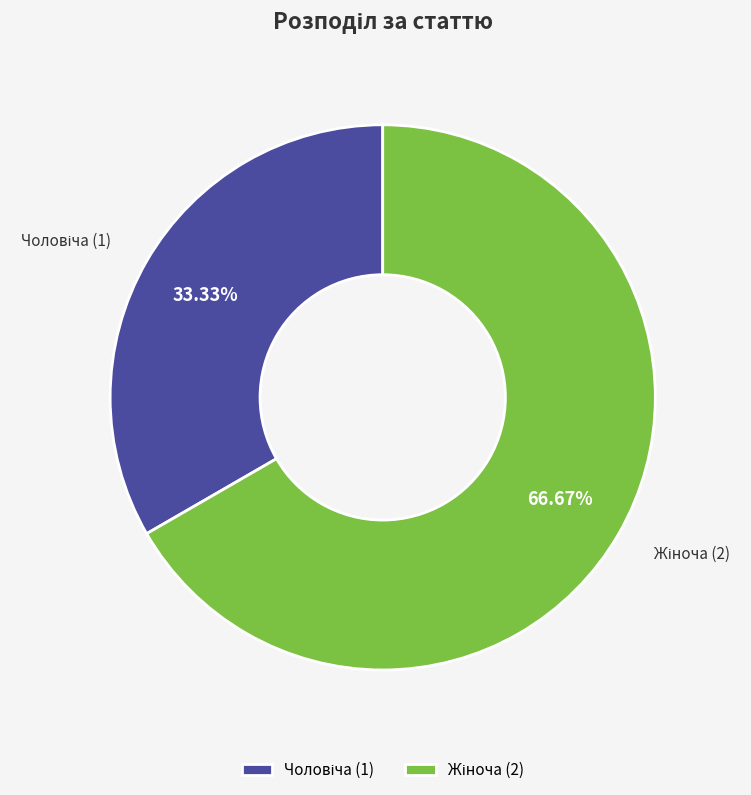

How many segments does this pie chart have?

2